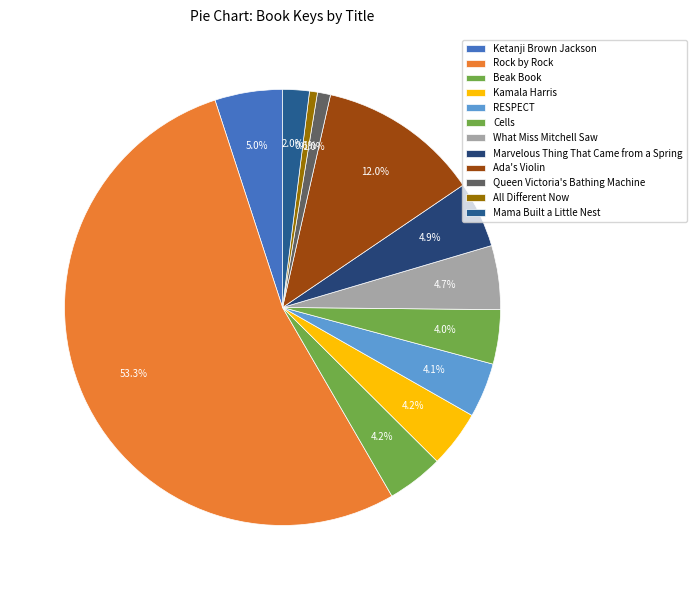

What portion of the pie excludes Beak Book?

95.8%